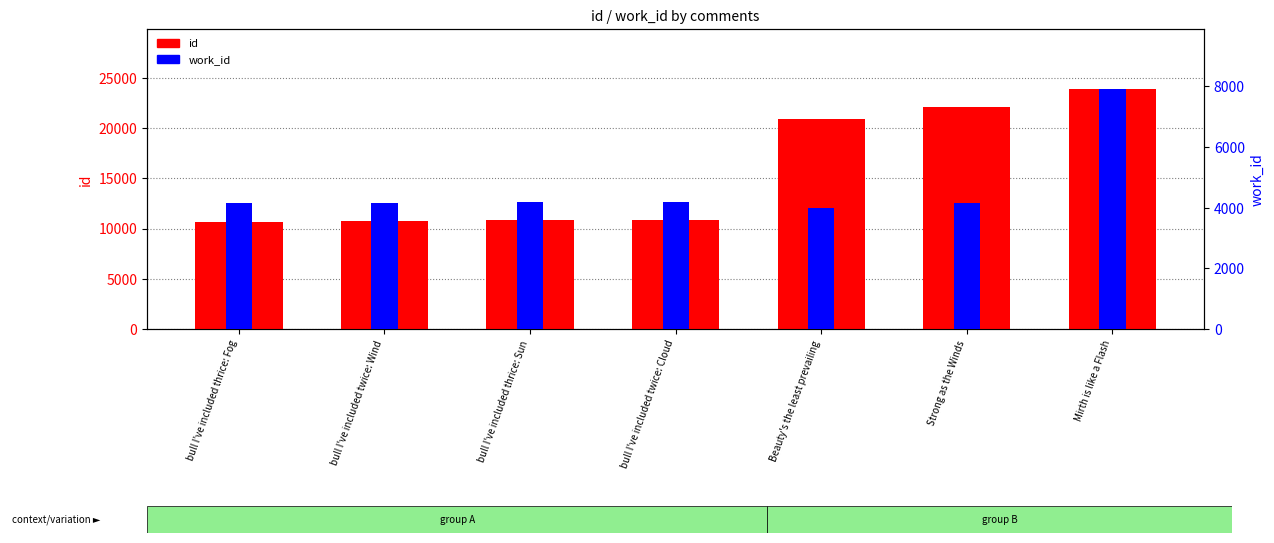

What is the difference between the maximum and minimum values in the work_id series?

3930